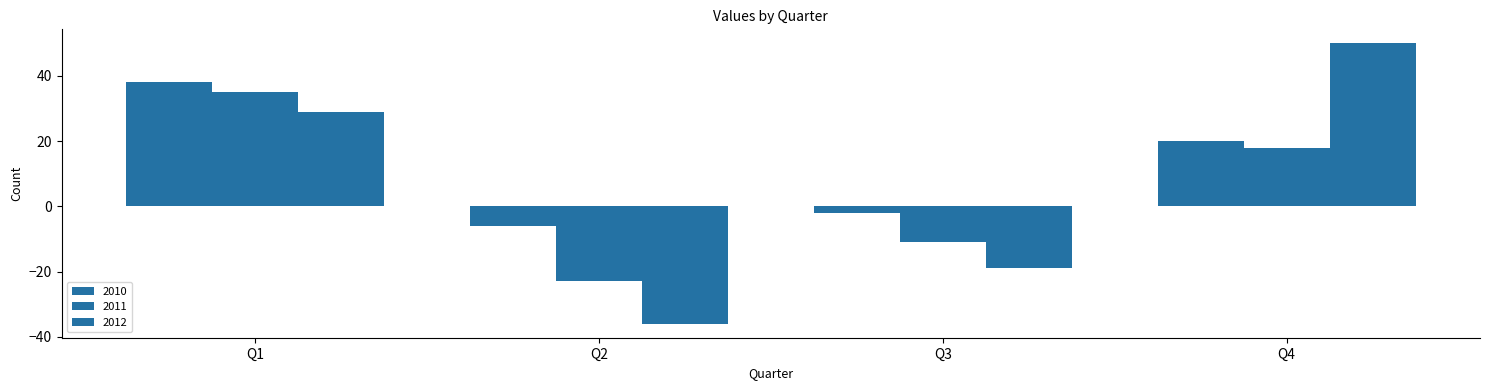

What is the average value of the 2011 series?

5